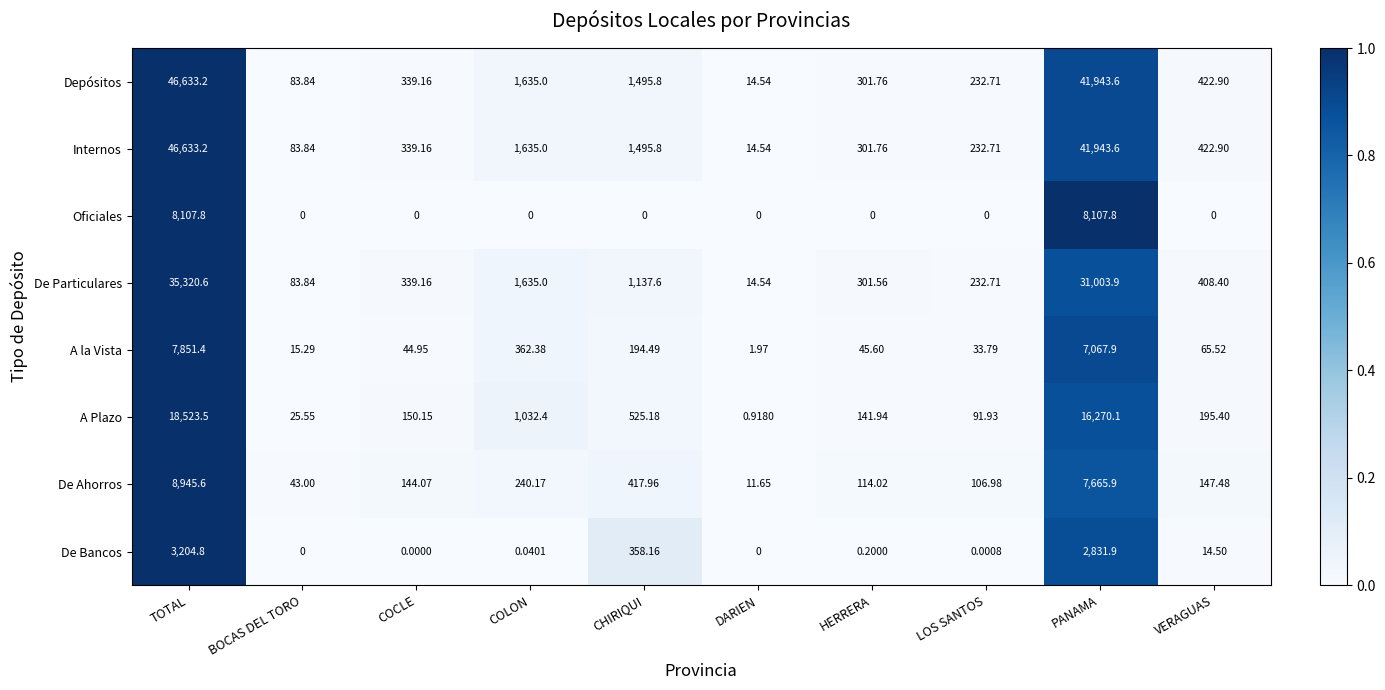

What is the maximum value shown in the chart?

46633.2